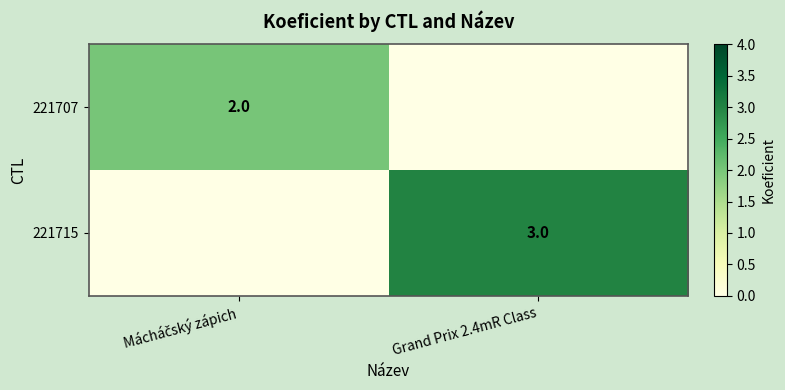

At which category is the sum across all series the highest?

Grand Prix 2.4mR Class